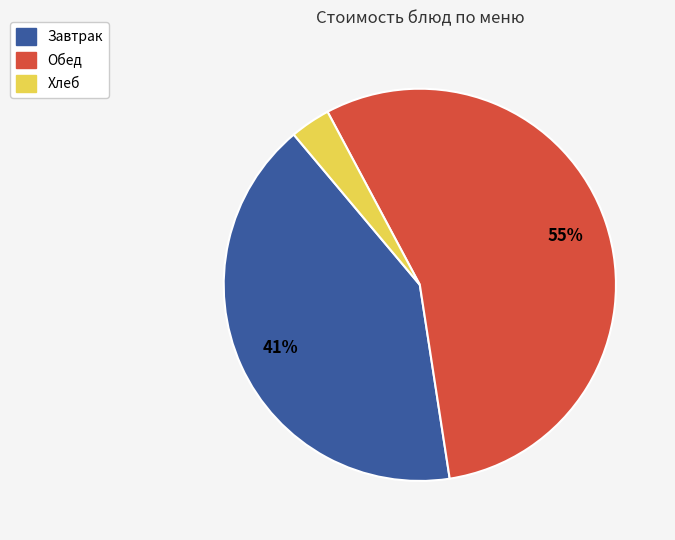

To the nearest percent, what is the difference between the Хлеб and Завтрак slice percentages?

38%